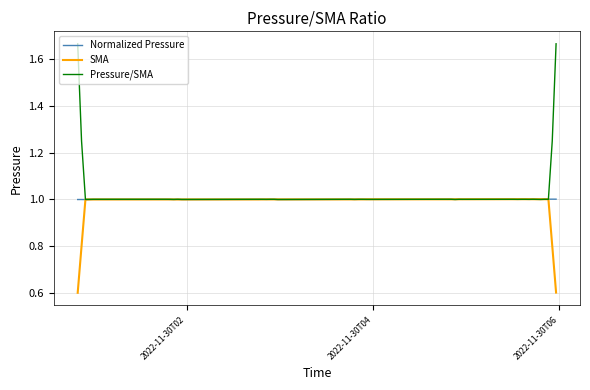

What is the maximum value for SMA?

1.0